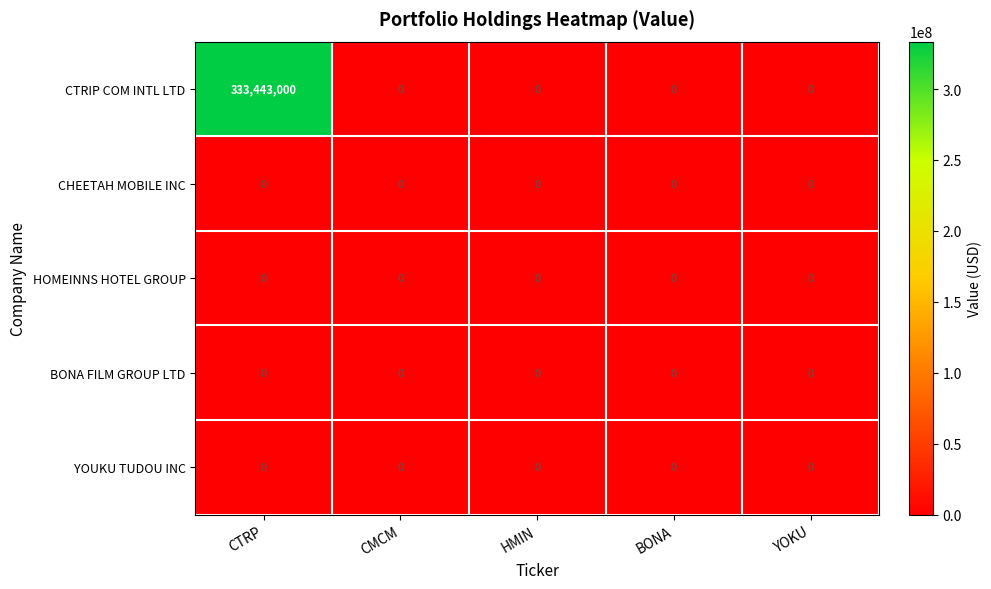

Reading left to right, what are all the values shown in this chart?

CTRIP COM INTL LTD: 333443000	0	0	0	0
CHEETAH MOBILE INC: 0	0	0	0	0
HOMEINNS HOTEL GROUP: 0	0	0	0	0
BONA FILM GROUP LTD: 0	0	0	0	0
YOUKU TUDOU INC: 0	0	0	0	0